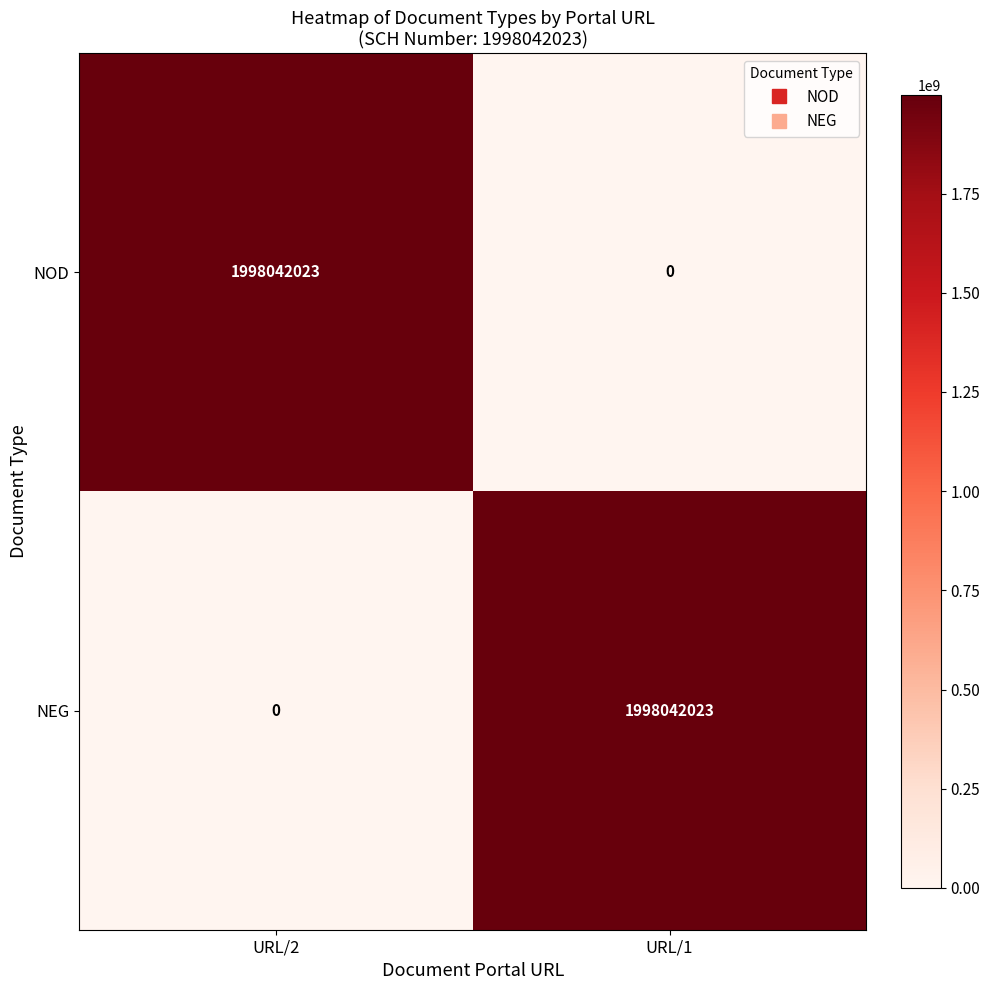

Is it true that NEG equals 1286737548 at URL/2?

False